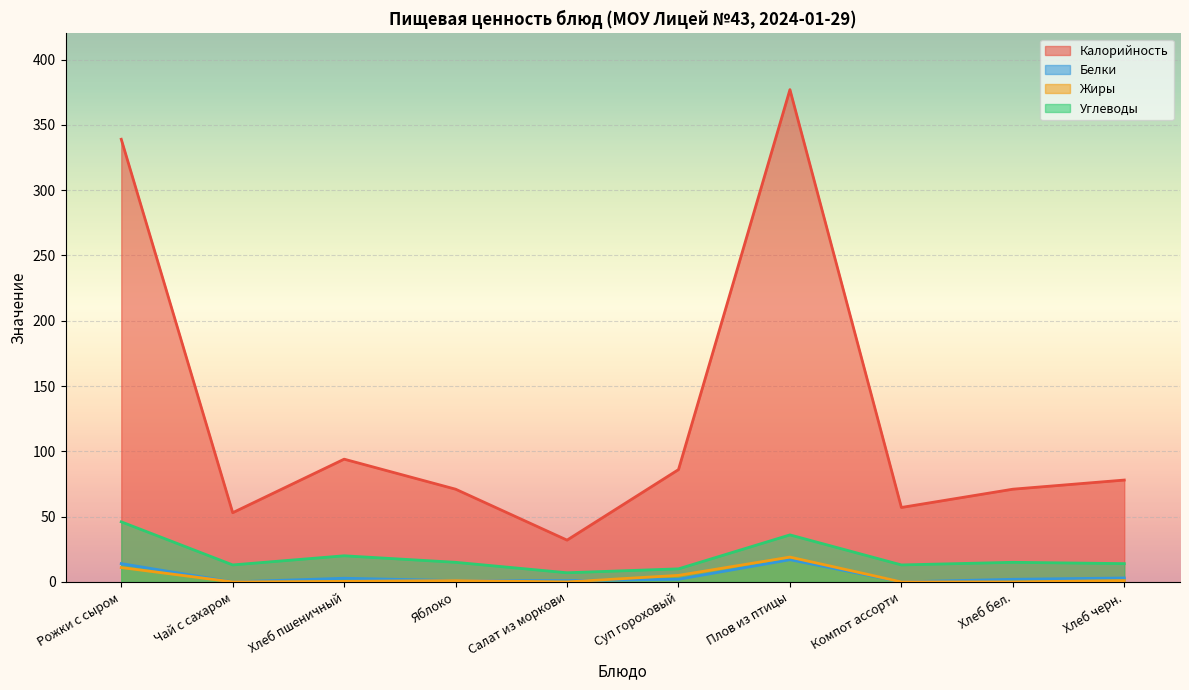

In Калорийность, how many points are lower than both neighbors (excluding endpoints)?

3